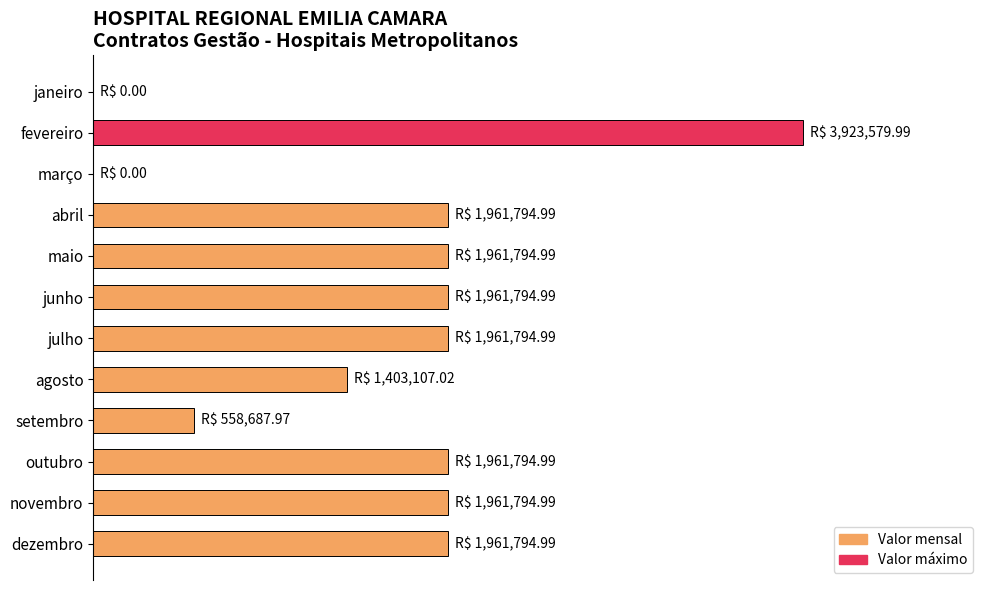

What is the difference between the maximum and minimum values?

3923580.0